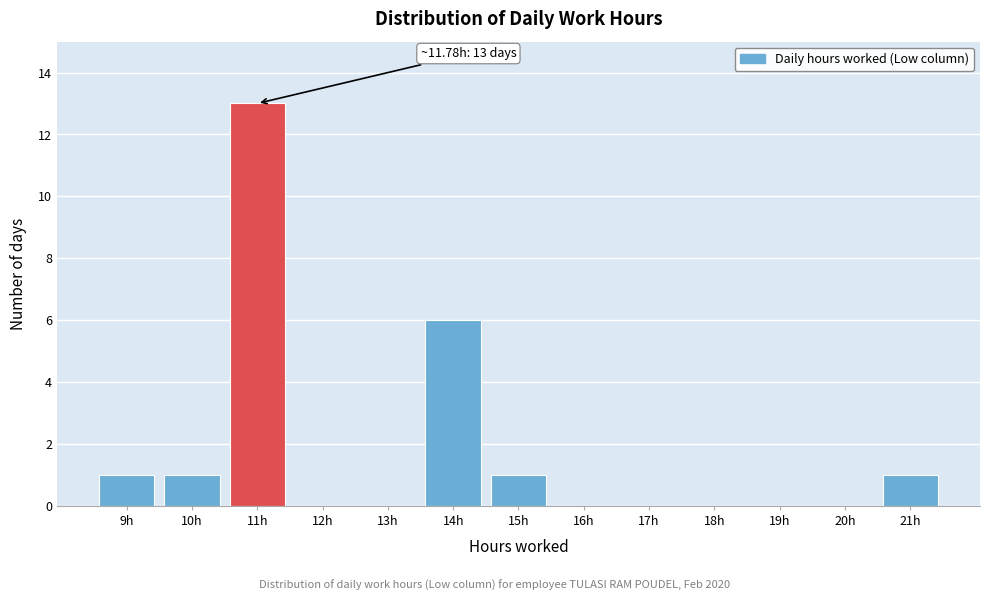

Reading left to right, extract all data points from this chart.

9h=1	10h=1	11h=13	12h=0	13h=0	14h=6	15h=1	16h=0	17h=0	18h=0	19h=0	20h=0	21h=1